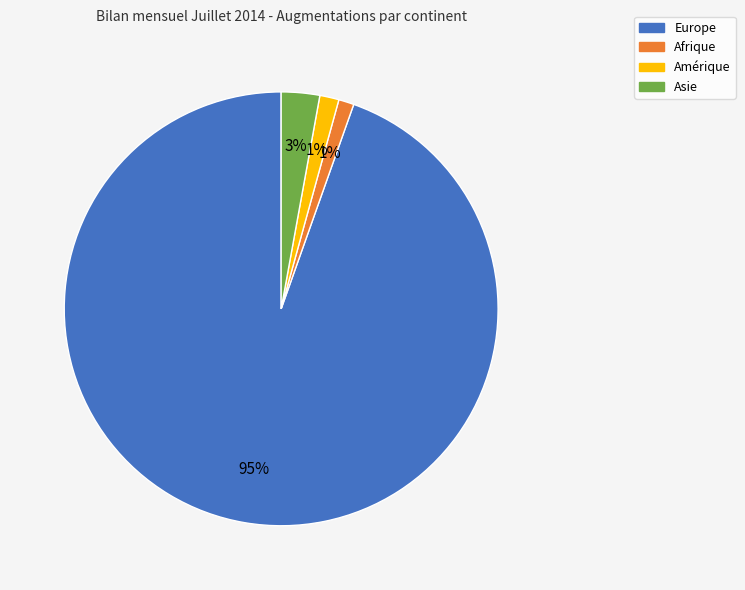

To the nearest percent, what is the average slice percentage?

25%